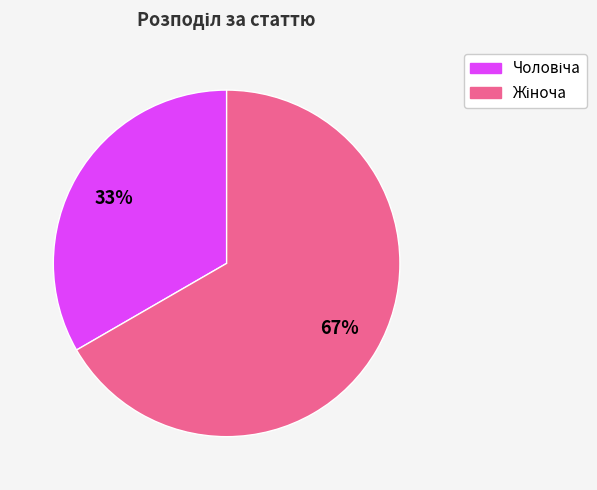

Is there any slice that represents more than half of the pie?

Yes